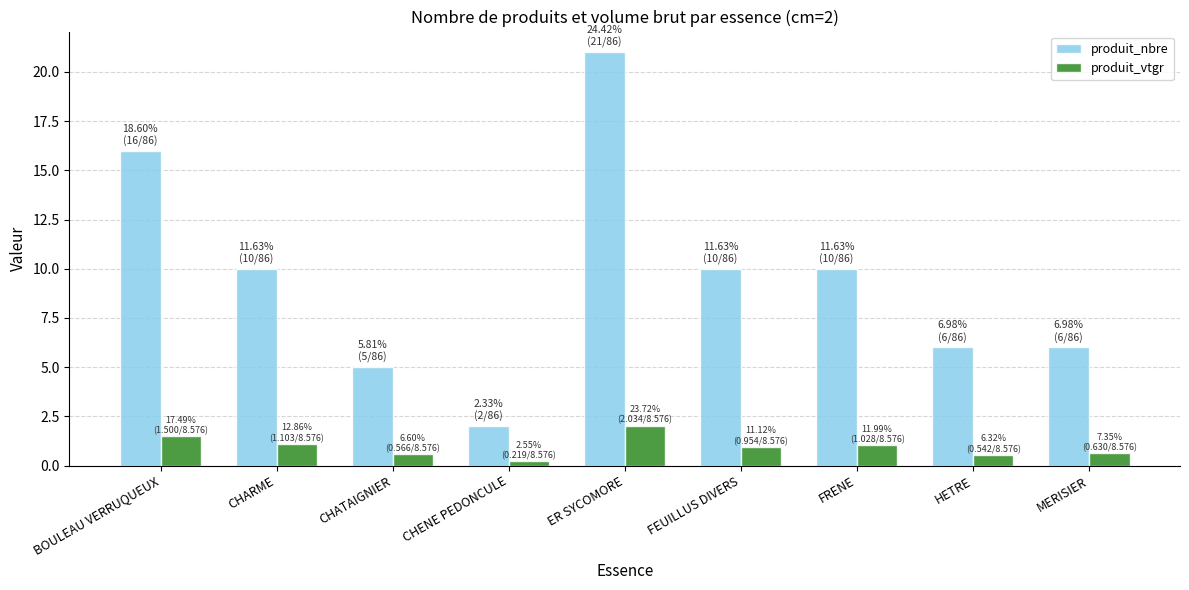

Is the value of produit_vtgr at FEUILLUS DIVERS greater than the value of produit_nbre at CHATAIGNIER?

No